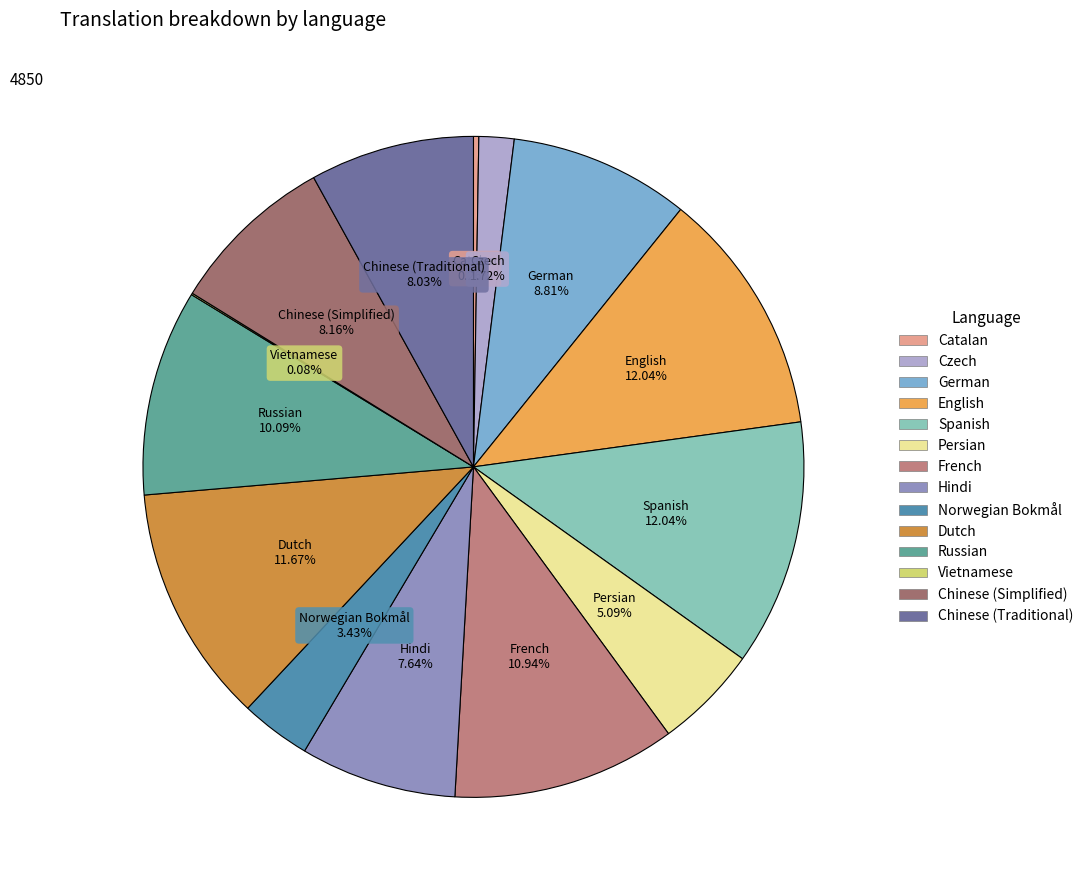

What is the ratio of the value at German to the value at Czech?

5.1